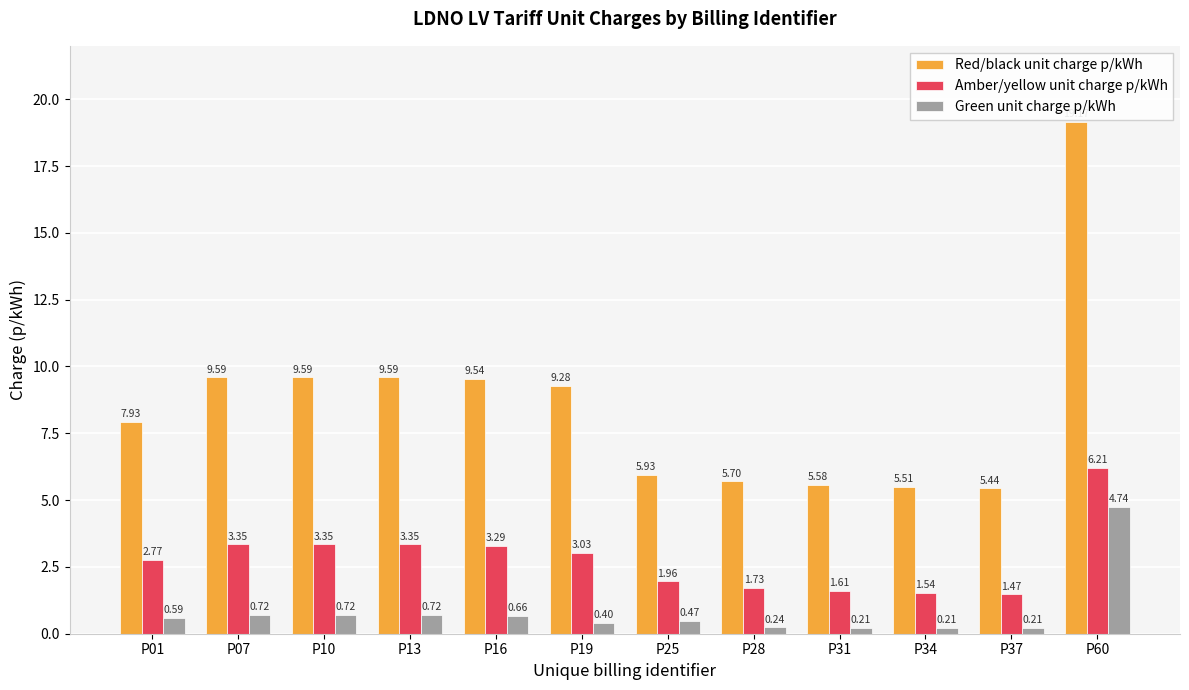

What is the sum of all Amber/yellow unit charge p/kWh values?

33.7